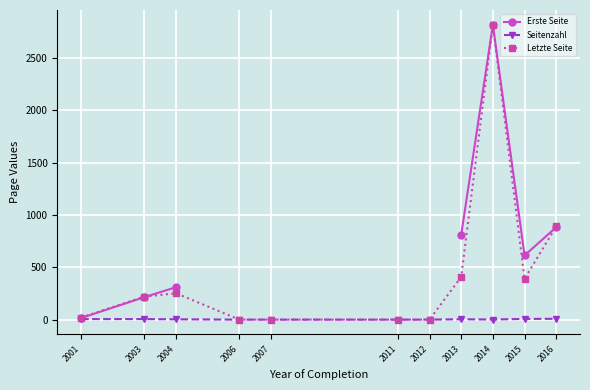

In Seitenzahl, how many points are lower than both neighbors (excluding endpoints)?

1